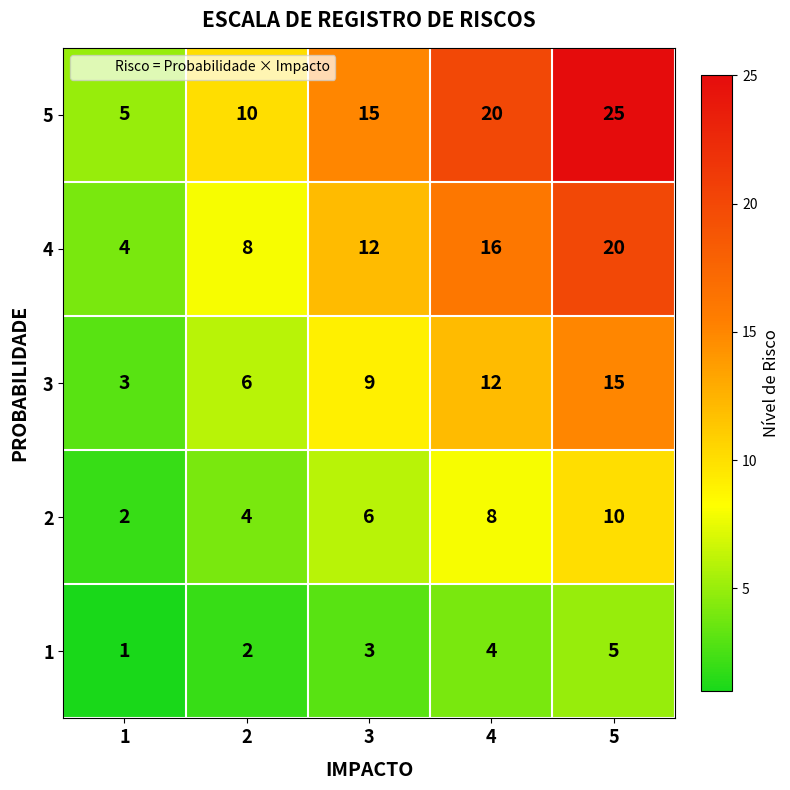

Count the 5 values in the range 10 to 20.

3